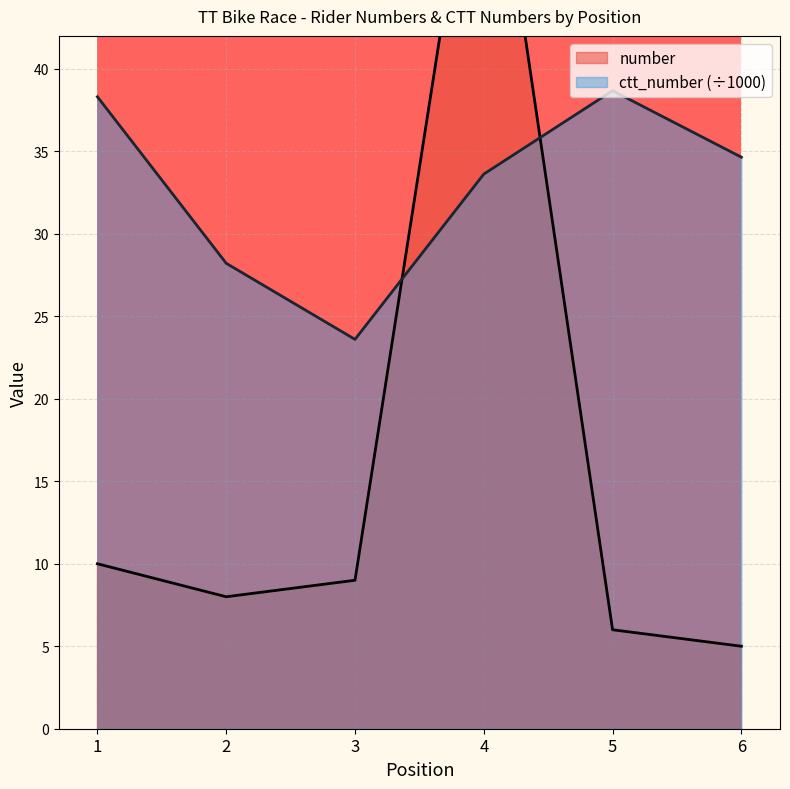

At how many categories does at least one series exceed 10?

6